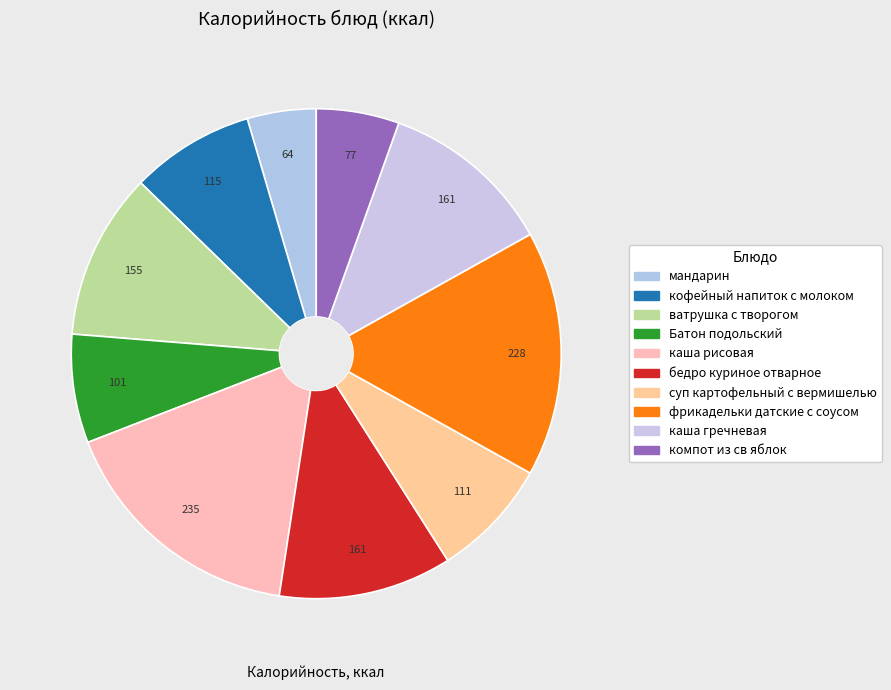

How many segments does this pie chart have?

10